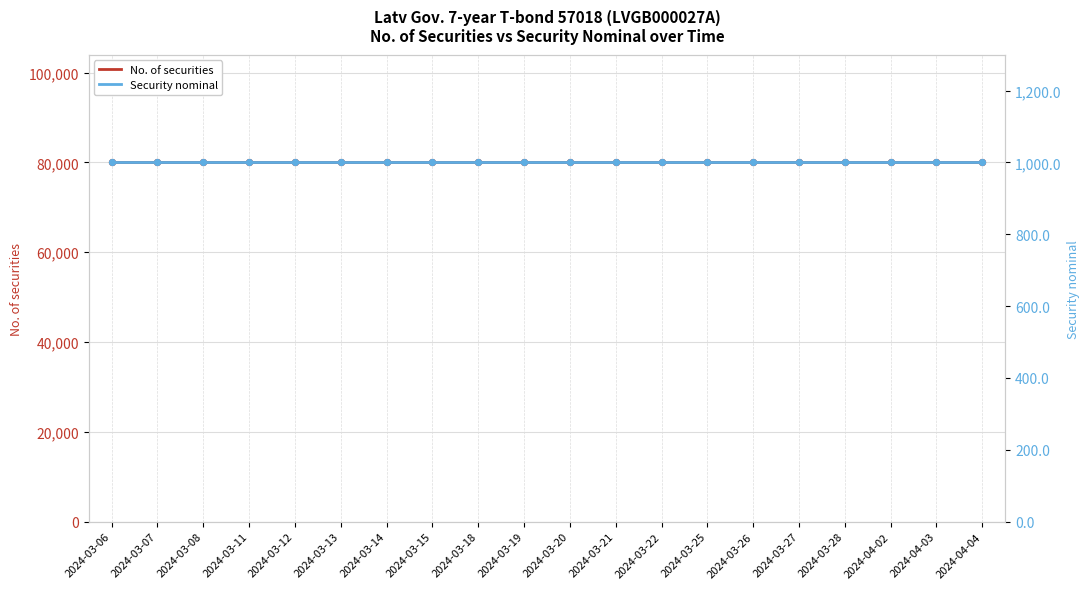

At how many categories does at least one series exceed 15829?

20